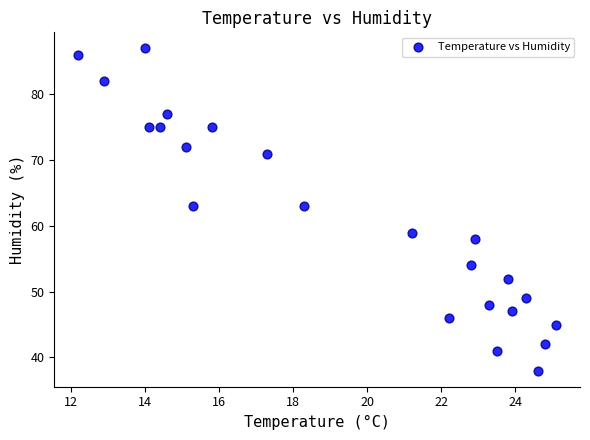

What is the range of Y values (max minus min)?

49